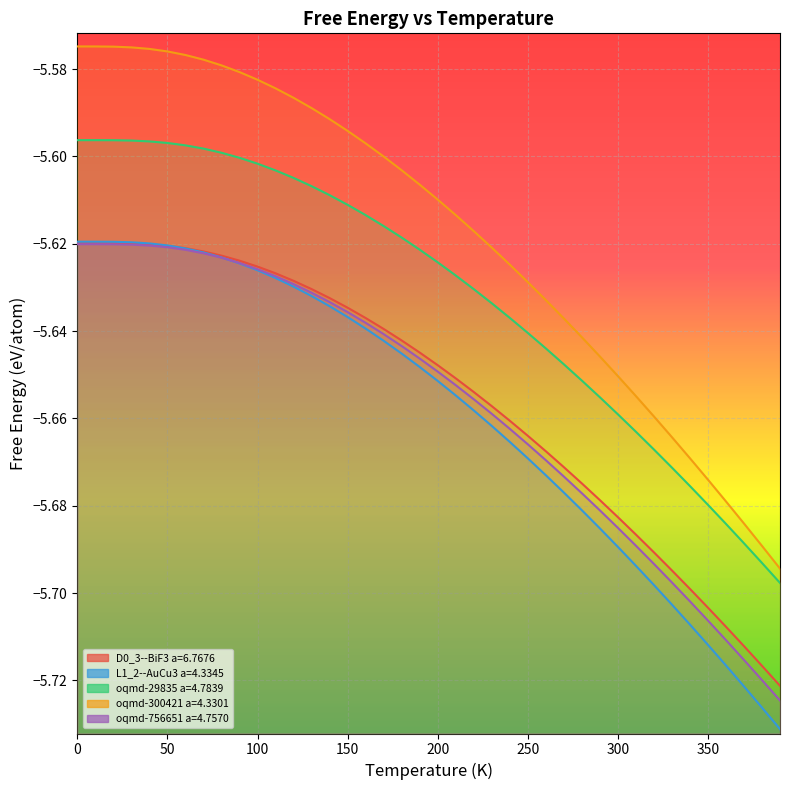

What is the sum of all D0_3--BiF3 a=6.7676 values?

-226.2